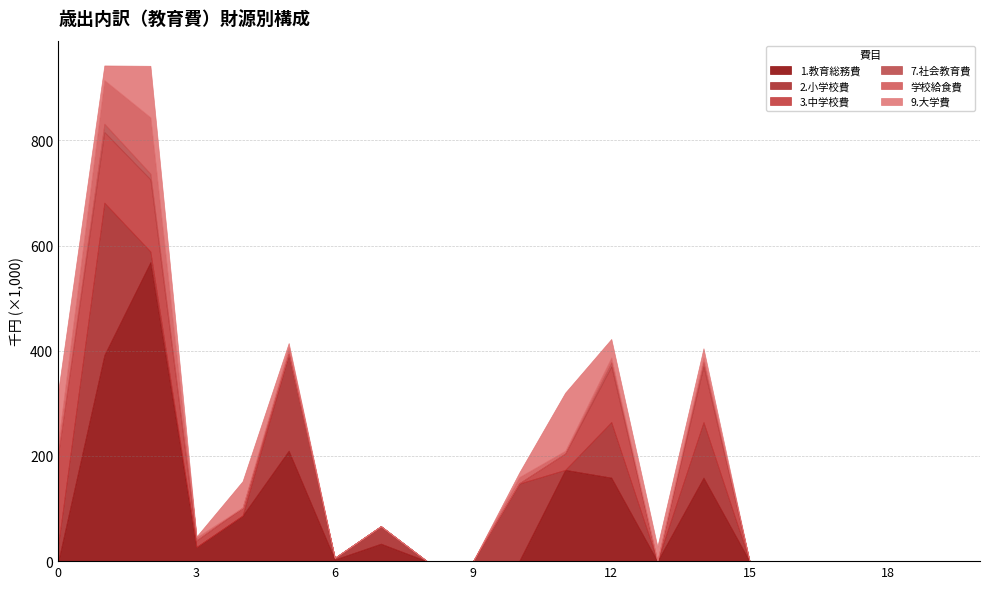

What is the sum of the 1.教育総務費 values at 5 and 1?

602137